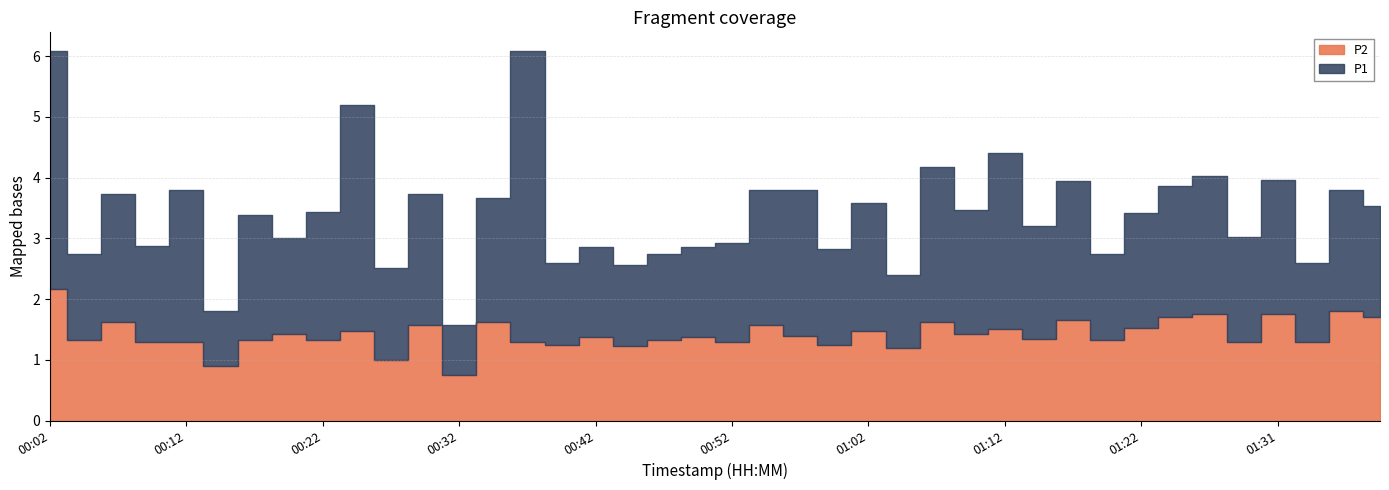

Is the value of P1 at 01:04 greater than the value of P2 at 00:17?

No